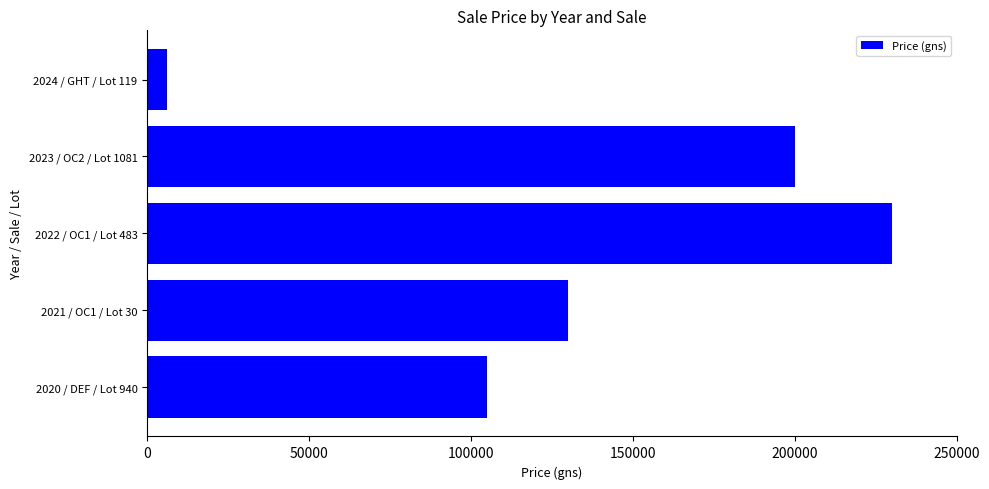

The value at 2022 / OC1 / Lot 483 is 230000. True or false?

True